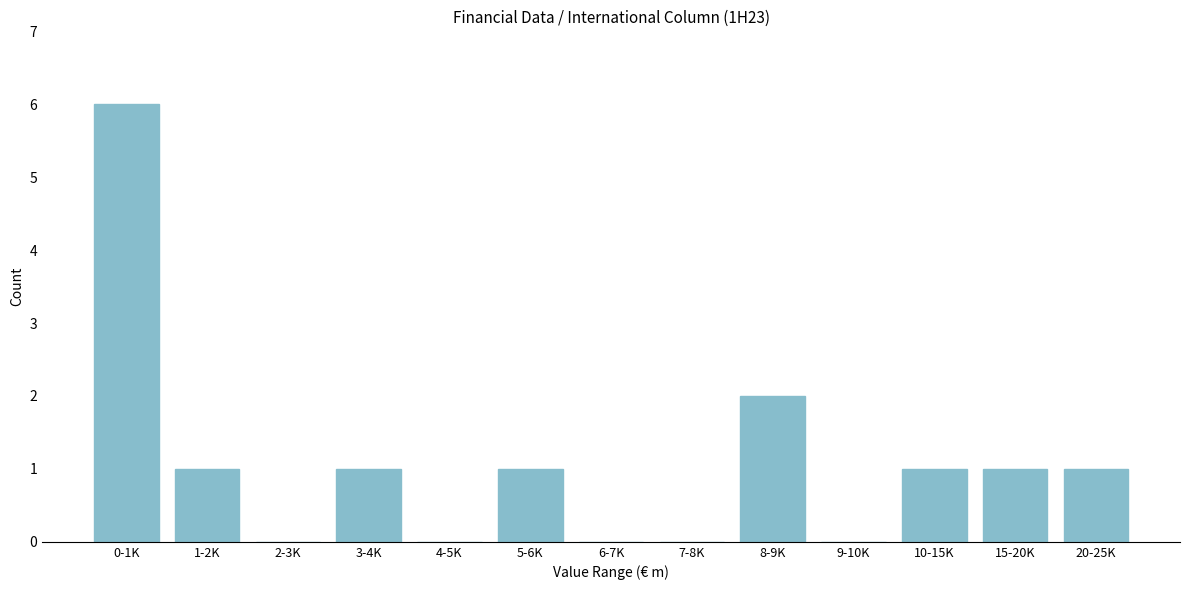

Reading left to right, list all the values displayed in this chart.

0-1K=6	1-2K=1	2-3K=0	3-4K=1	4-5K=0	5-6K=1	6-7K=0	7-8K=0	8-9K=2	9-10K=0	10-15K=1	15-20K=1	20-25K=1